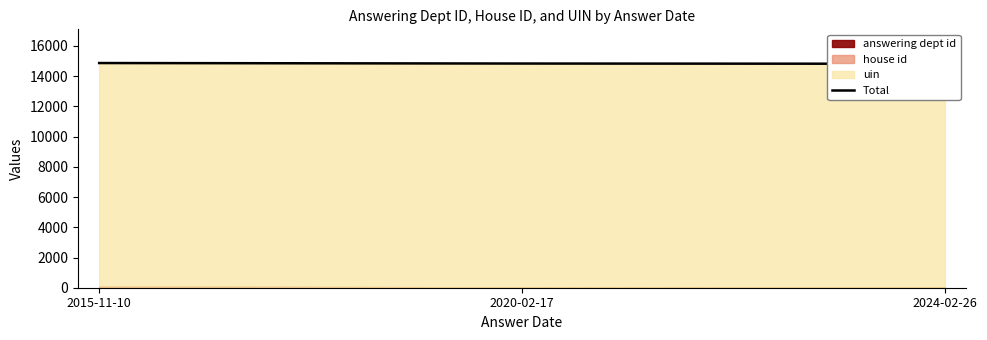

Reading right to left, what are all the values shown in this chart?

2024-02-26=14823	2020-02-17=14839	2015-11-10=14872